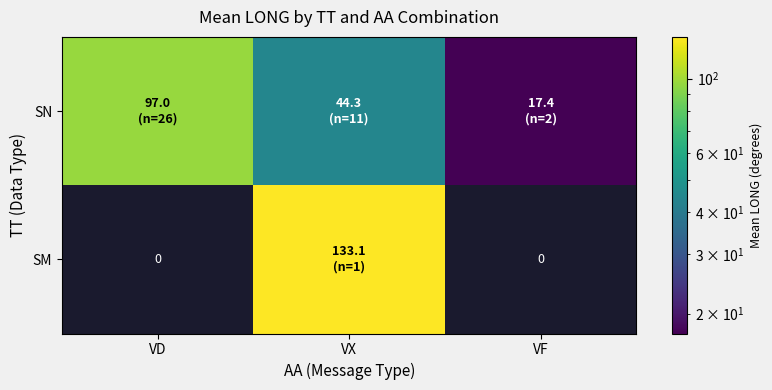

At which label does SM first exceed 133?

VX